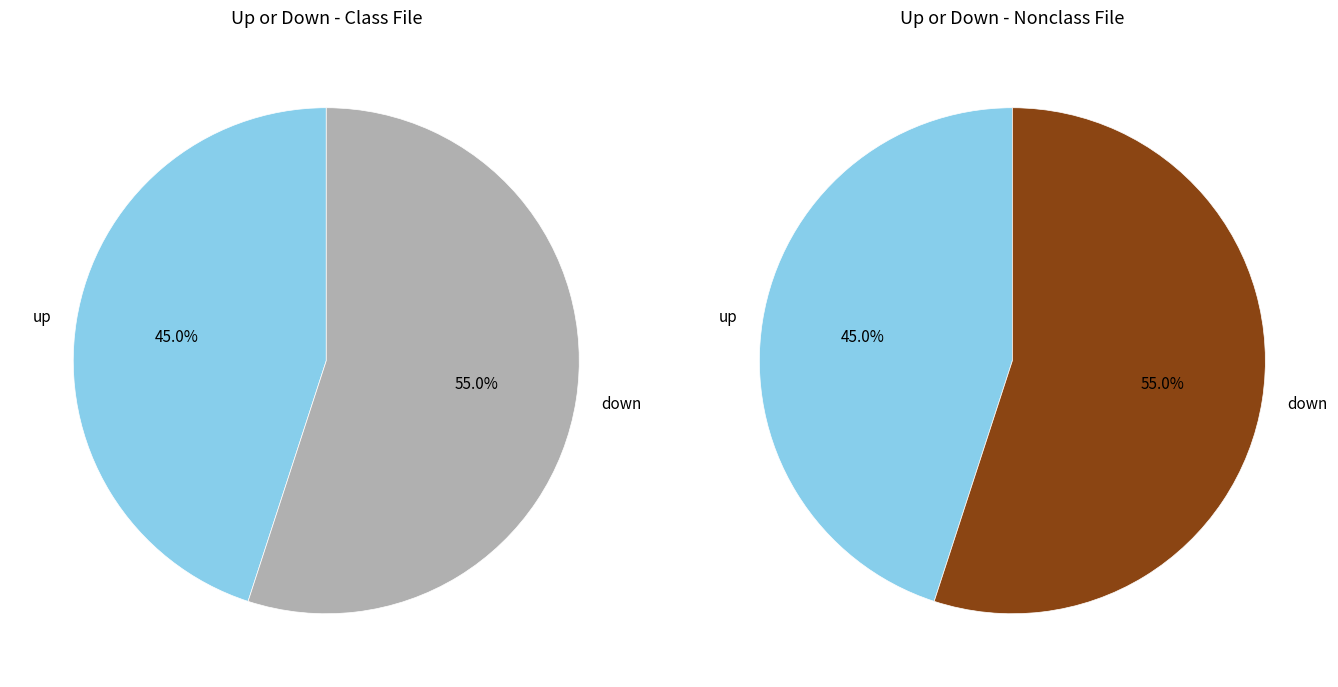

To the nearest percent, what portion does up represent?

45%